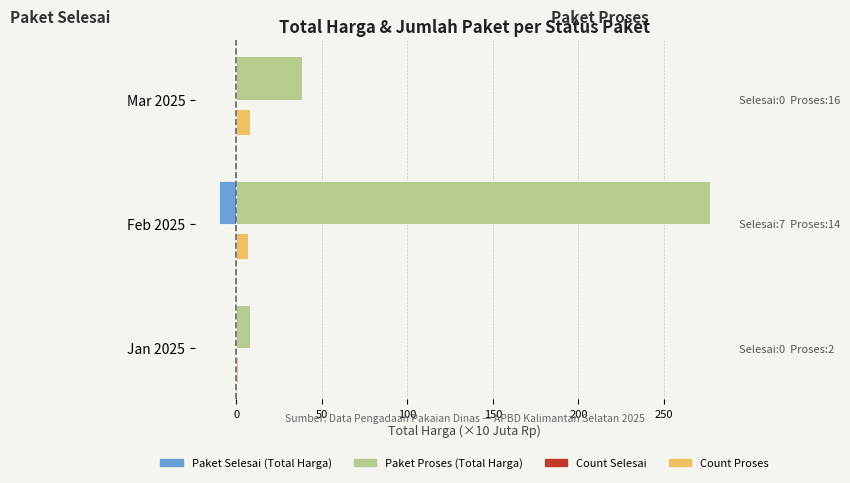

Reading right to left, transcribe all the data shown in this chart.

Paket Selesai: 0.0	-9.8	0.0
Jml Selesai (count×10M): 0.0	-0.7	0.0
Paket Proses (Total Harga): 38.4	276.7	7.8
Jml Proses (count×0.5): 8.0	7.0	1.0